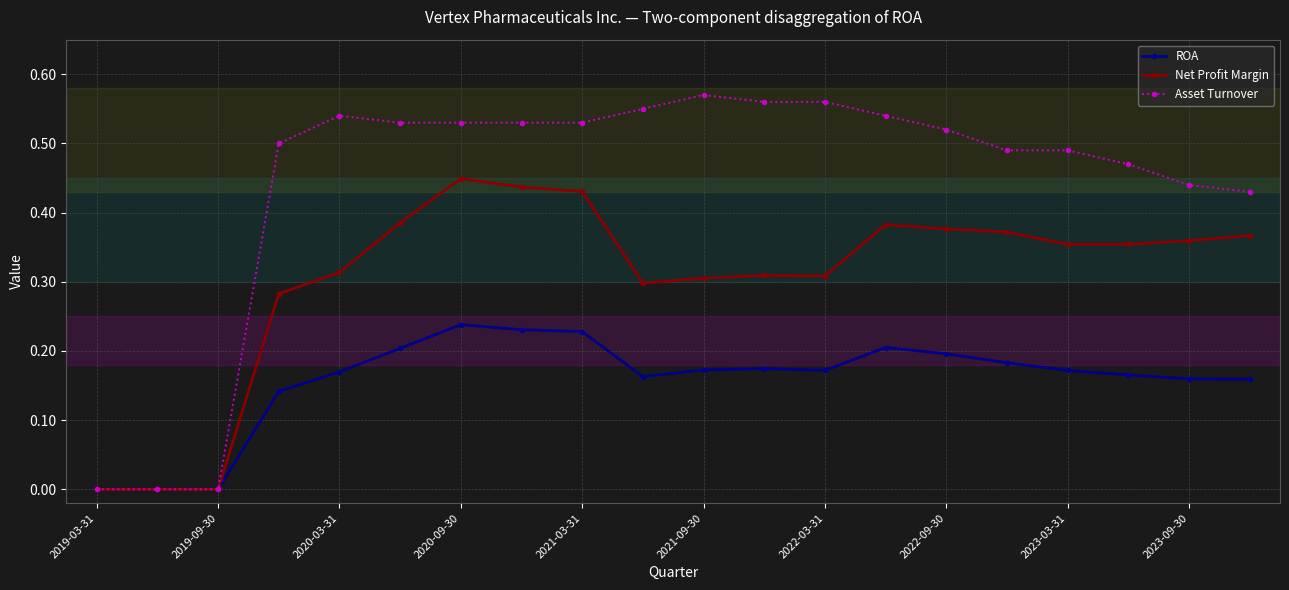

Which series has the largest total across all categories?

Asset Turnover